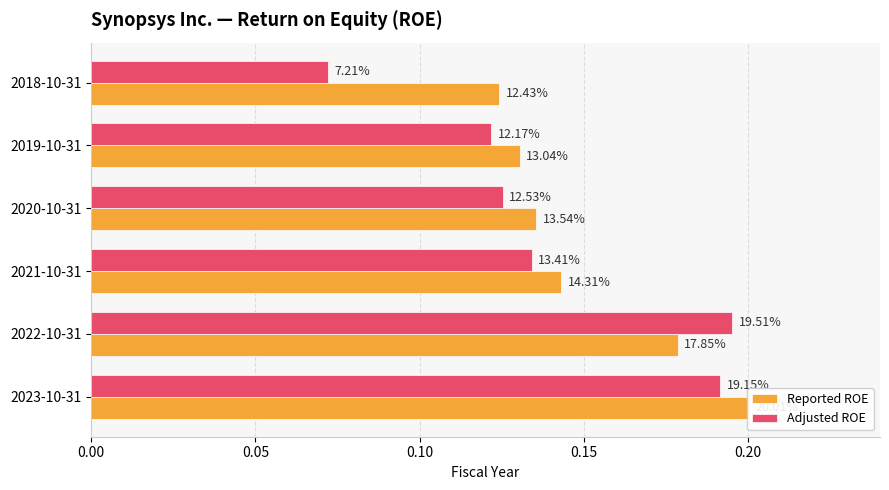

How many data points does each series have?

6